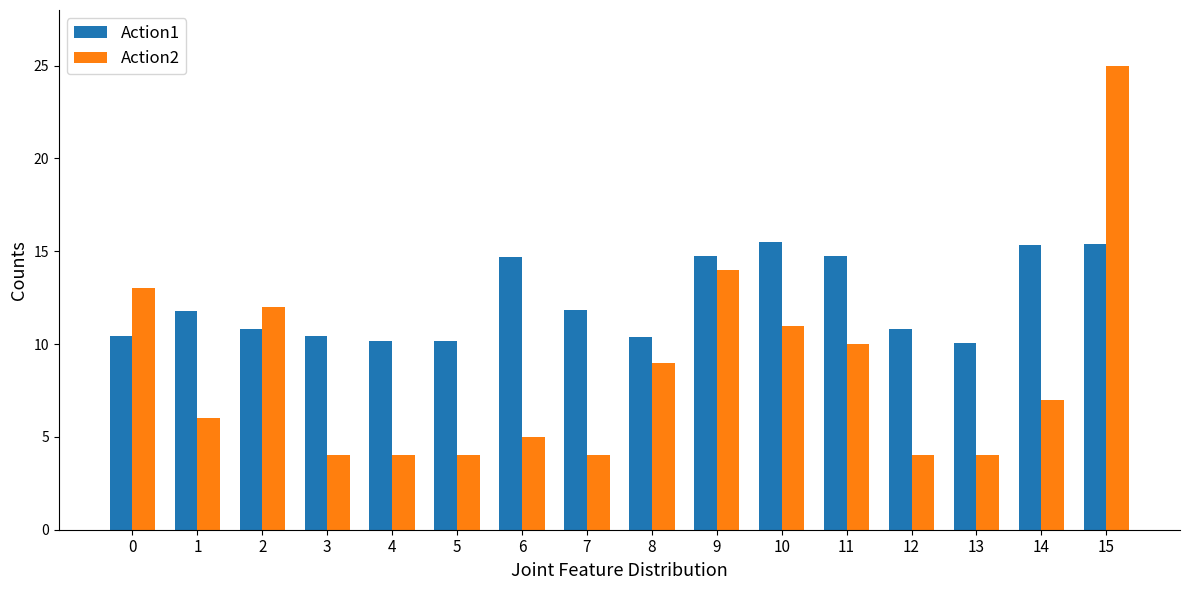

Is the value of Action2 at 3 greater than the value of Action1 at 10?

No